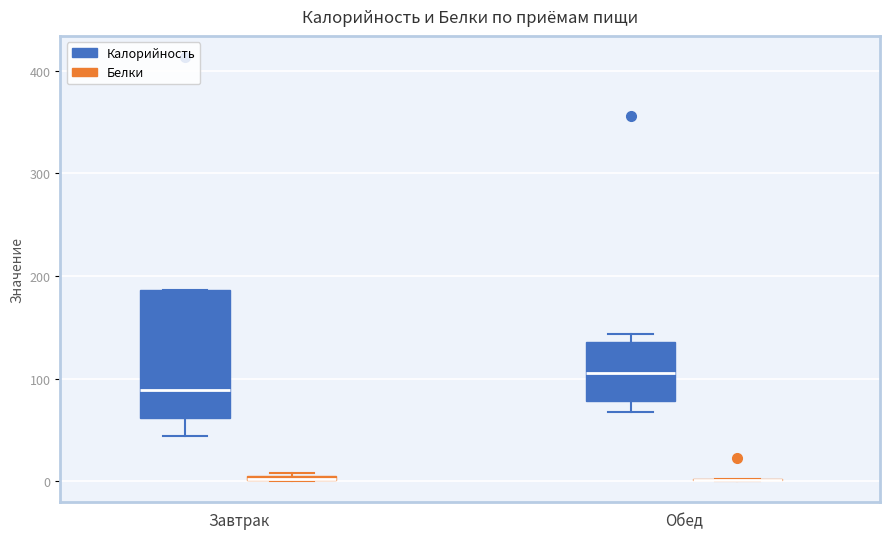

Where does the median line of the box for Обед (Калорийность) sit on the y-axis? The values are not printed on the chart, so give them approximately, as read against the axis.

110